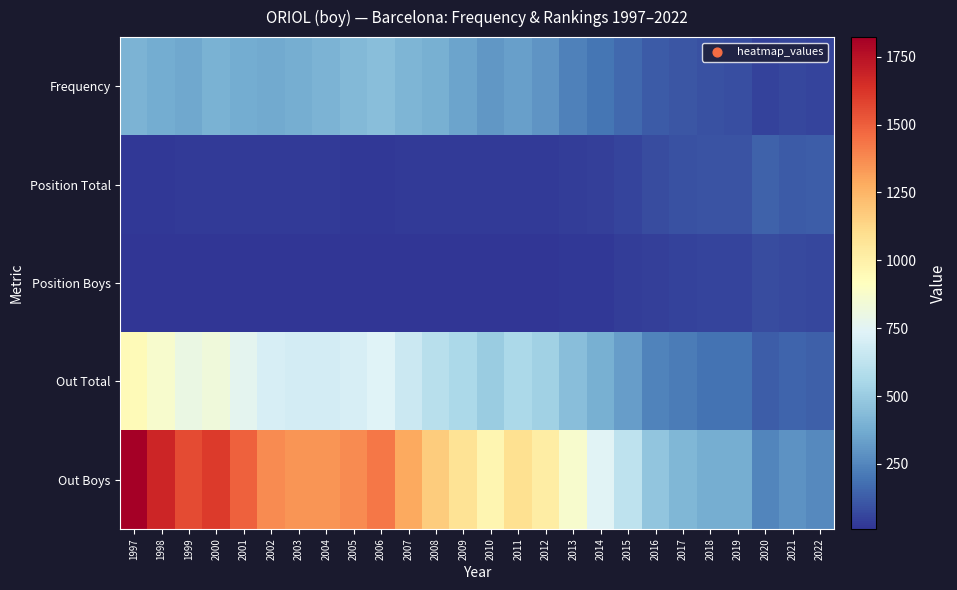

Reading left to right, transcribe all the data shown in this chart.

Frequency: 1997=407	1998=375	1999=364	2000=400	2001=378	2002=368	2003=384	2004=401	2005=423	2006=449	2007=409	2008=389	2009=344	2010=307	2011=330	2012=297	2013=234	2014=202	2015=165	2016=123	2017=106	2018=90	2019=86	2020=53	2021=63	2022=56
Position Total: 1997=22	1998=24	1999=30	2000=28	2001=31	2002=31	2003=28	2004=28	2005=22	2006=23	2007=26	2008=28	2009=28	2010=32	2011=31	2012=32	2013=39	2014=45	2015=60	2016=80	2017=91	2018=101	2019=97	2020=141	2021=123	2022=126
Position Boys: 1997=11	1998=12	1999=16	2000=15	2001=18	2002=17	2003=15	2004=15	2005=11	2006=12	2007=14	2008=14	2009=15	2010=18	2011=16	2012=17	2013=20	2014=23	2015=34	2016=45	2017=51	2018=55	2019=54	2020=79	2021=69	2022=66
Out Total: 1997=943	1998=873	1999=801	2000=828	2001=767	2002=707	2003=696	2004=693	2005=711	2006=739	2007=664	2008=602	2009=559	2010=503	2011=558	2012=526	2013=448	2014=387	2015=323	2016=243	2017=217	2018=194	2019=193	2020=126	2021=148	2022=136
Out Boys: 1997=1822	1998=1676	1999=1558	2000=1603	2001=1494	2002=1373	2003=1348	2004=1346	2005=1371	2006=1428	2007=1290	2008=1165	2009=1077	2010=969	2011=1088	2012=1022	2013=871	2014=746	2015=623	2016=474	2017=419	2018=379	2019=379	2020=245	2021=289	2022=262